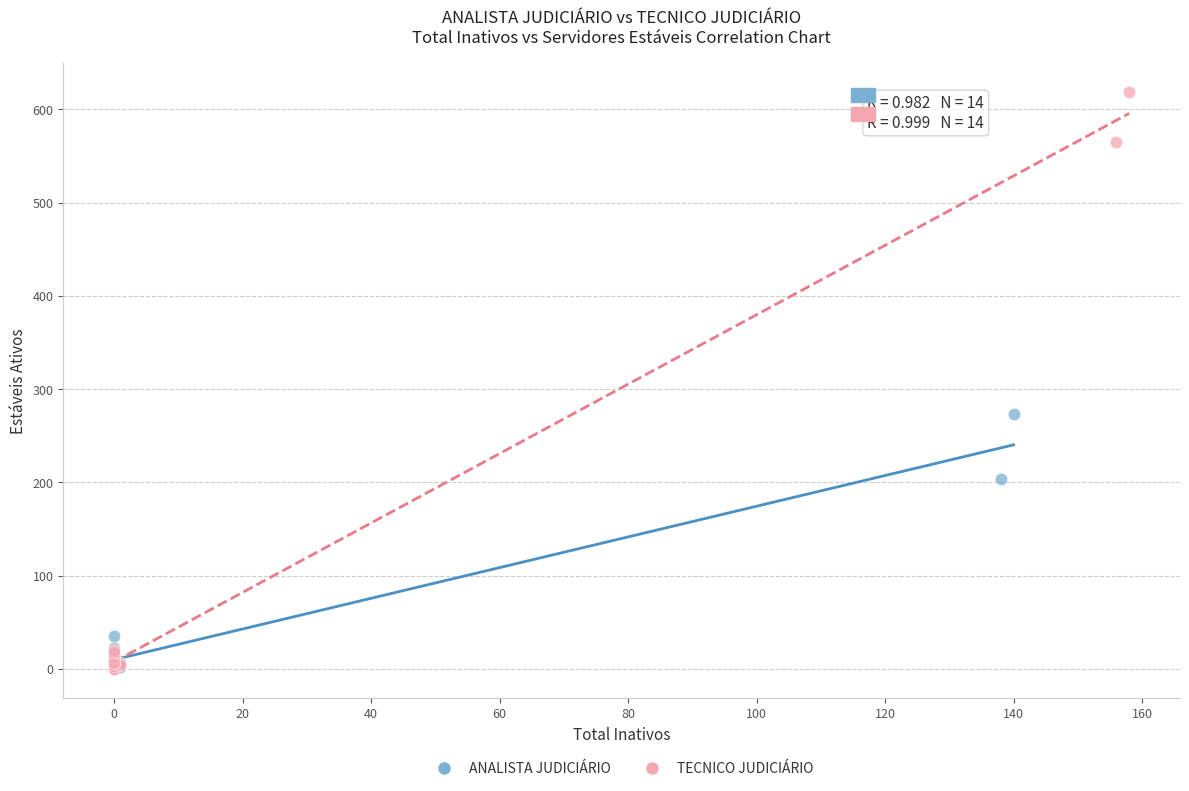

What are all the series names shown in the legend?

ANALISTA JUDICIÁRIO, TECNICO JUDICIÁRIO